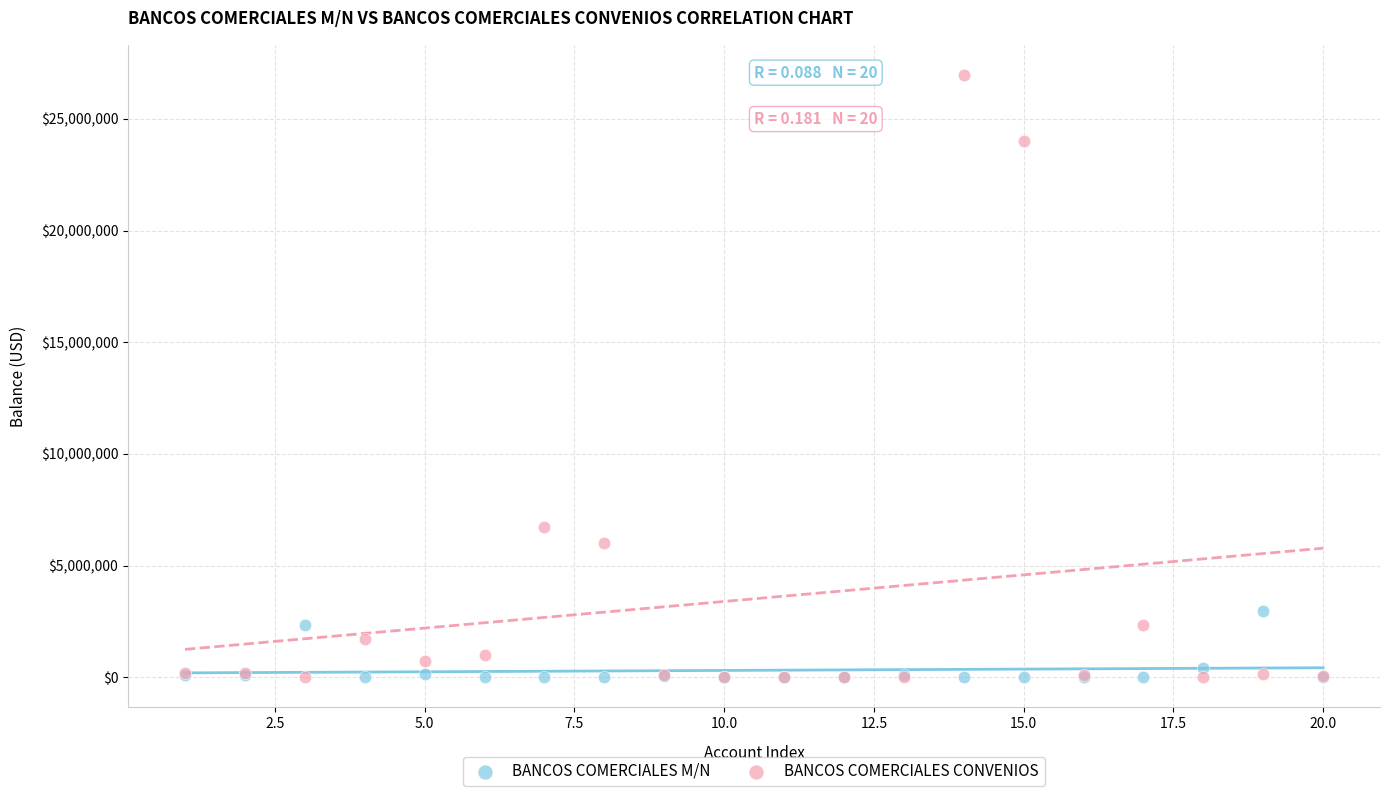

Which series has the largest Y range (max minus min)?

BANCOS COMERCIALES CONVENIOS